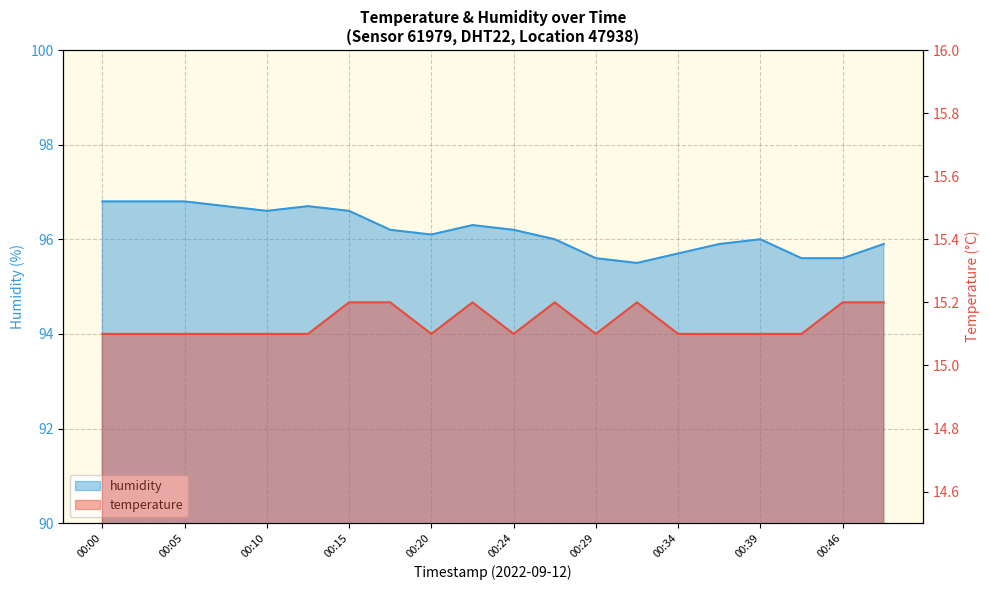

At which category is the sum across all series the highest?

00:00